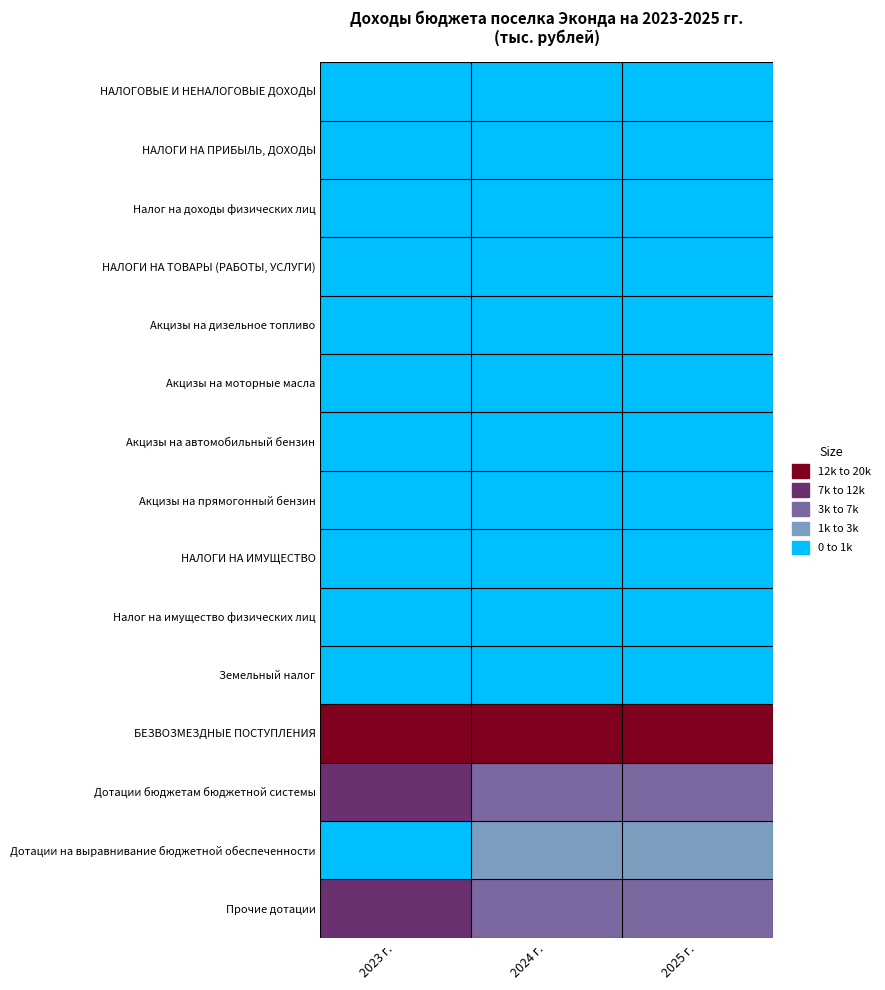

What is the difference between the highest and lowest values at 2023 г.?

16717.8